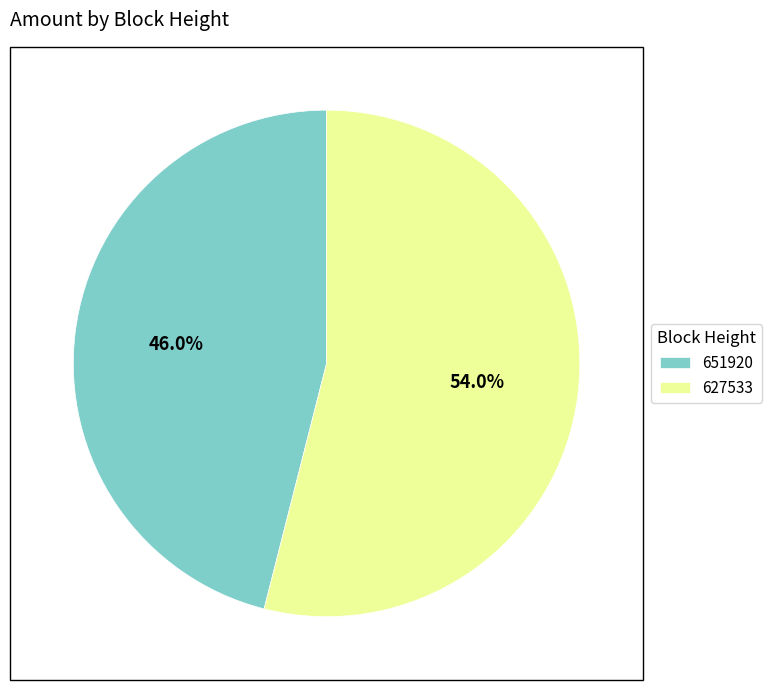

Which slice is the largest?

627533